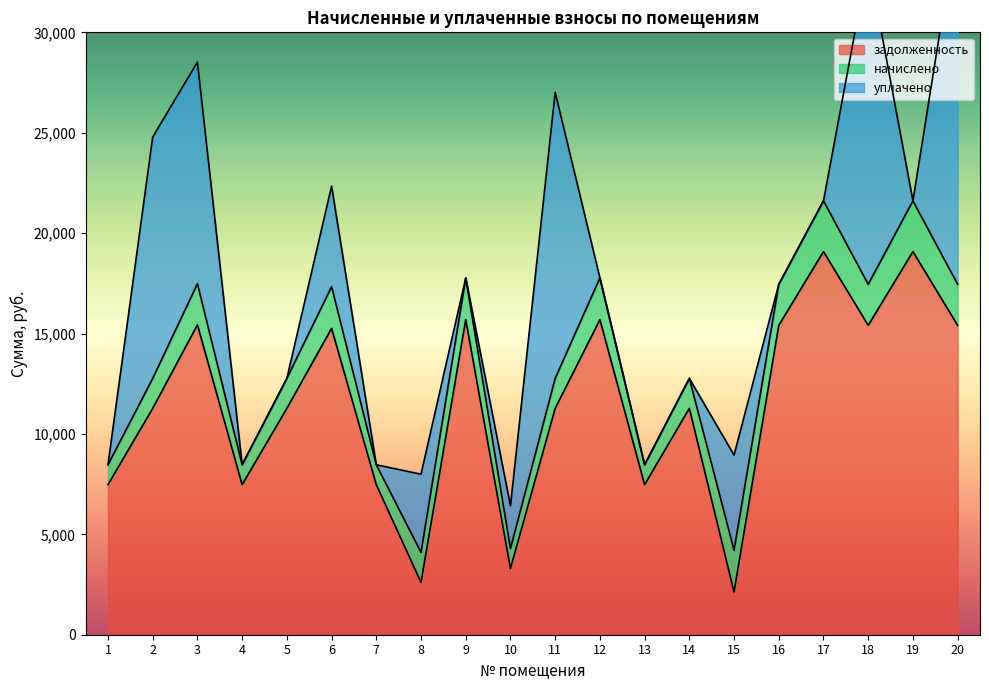

Between which two adjacent categories do начислено and уплачено first intersect?

1 and 2